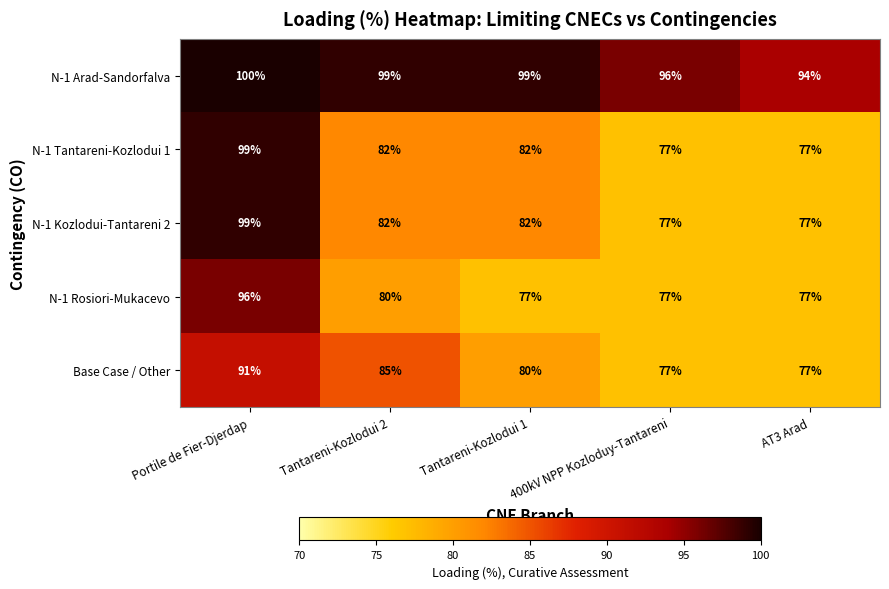

What is the spread (max minus min) of values at Tantareni-Kozlodui 1?

22